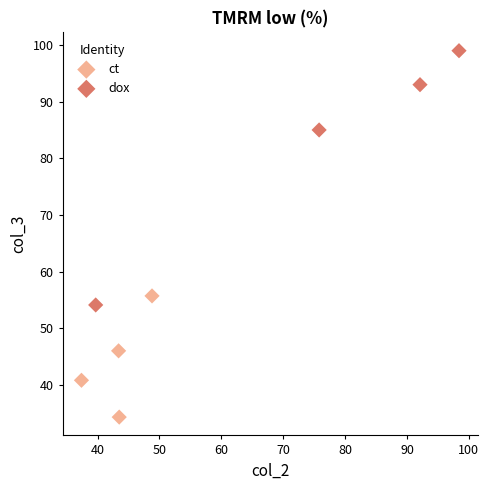

Which series reaches the maximum Y coordinate?

dox